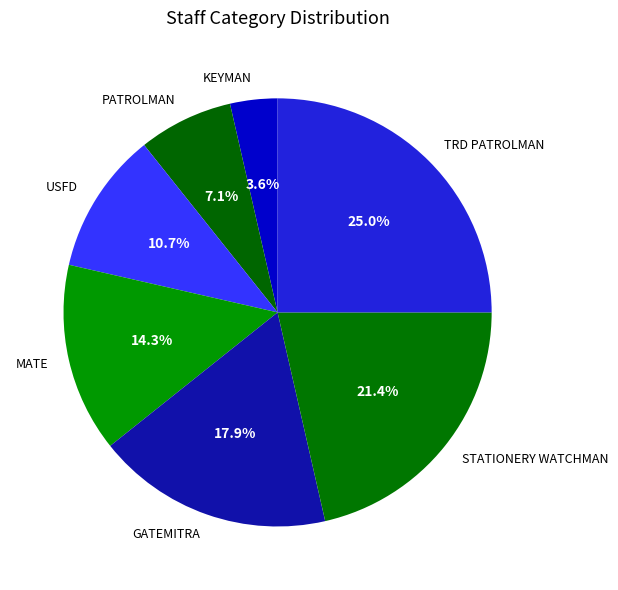

Combined, what portion of the pie is USFD and KEYMAN?

14.3%